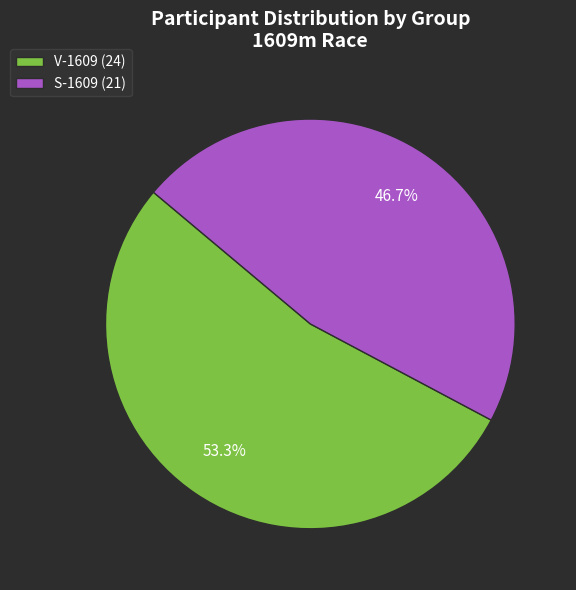

What is the total percentage of S-1609 and V-1609?

100.0%